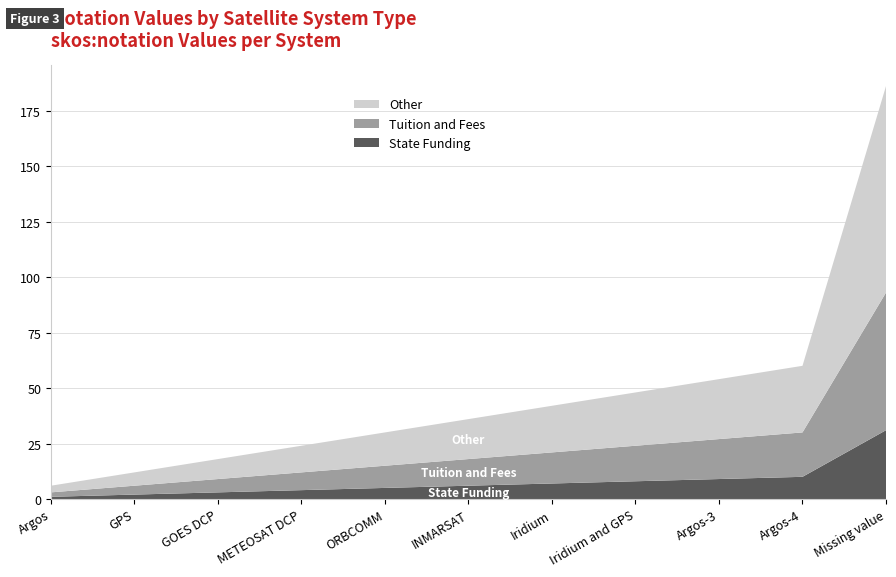

Reading left to right, what are all the values shown in this chart?

State Funding: 1	2	3	4	5	6	7	8	9	10	31
Tuition and Fees: 2	4	6	8	10	12	14	16	18	20	62
Other: 3	6	9	12	15	18	21	24	27	30	93